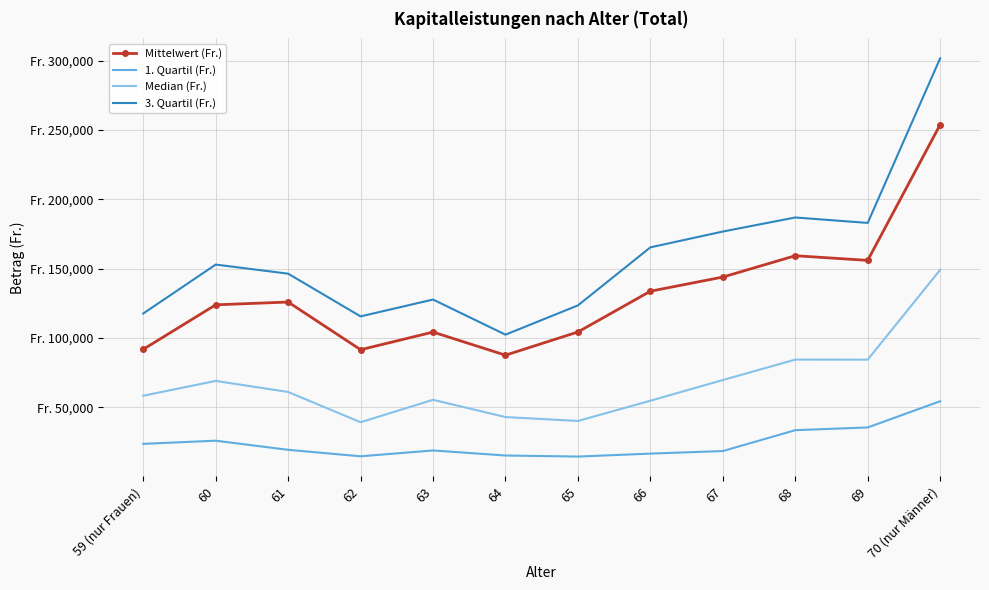

List the labels in order of Mittelwert (Fr.) value, largest first.

70 (nur Männer), 68, 69, 67, 66, 61, 60, 65, 63, 59 (nur Frauen), 62, 64